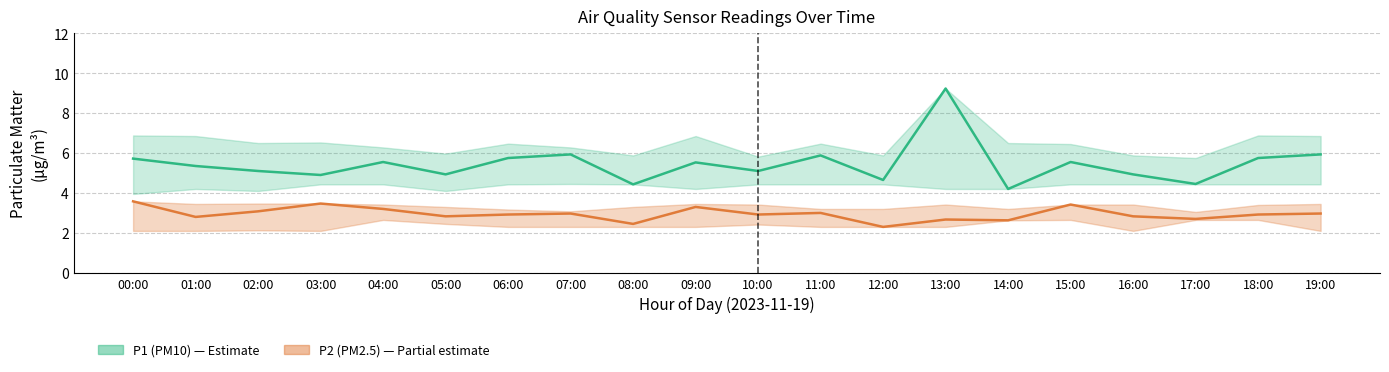

What is the label of the 17th point from the left?

16:00